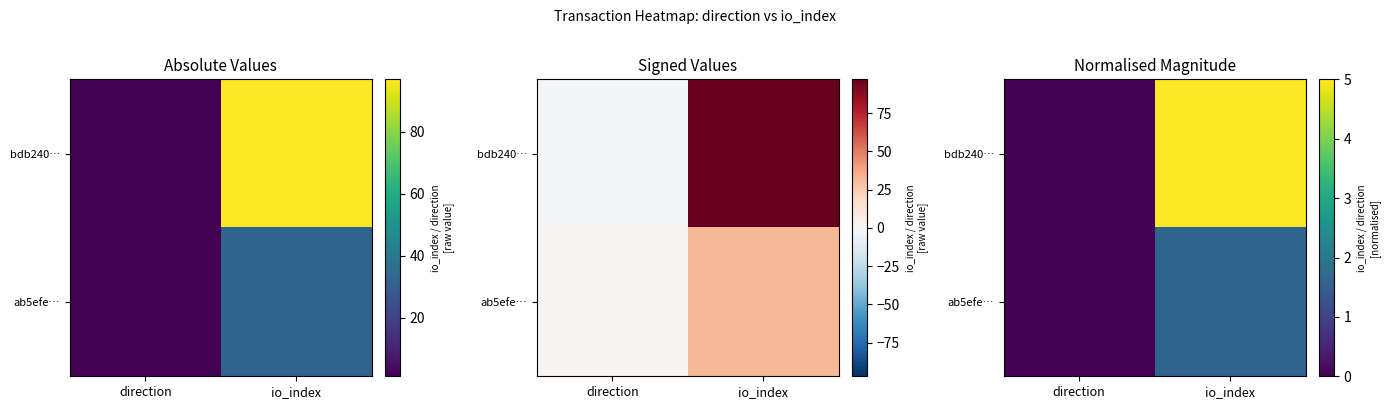

At which label does ab5efe… reach its peak?

io_index